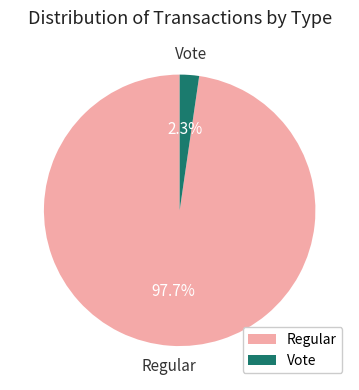

What percentage is the Vote slice, to the nearest percent?

2%